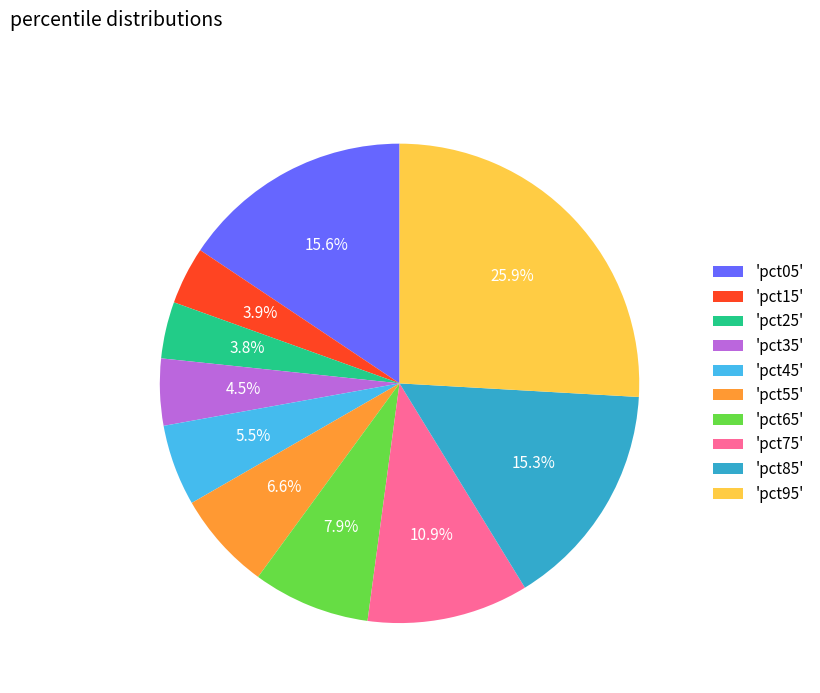

Which category has the biggest portion of the pie?

'pct95'